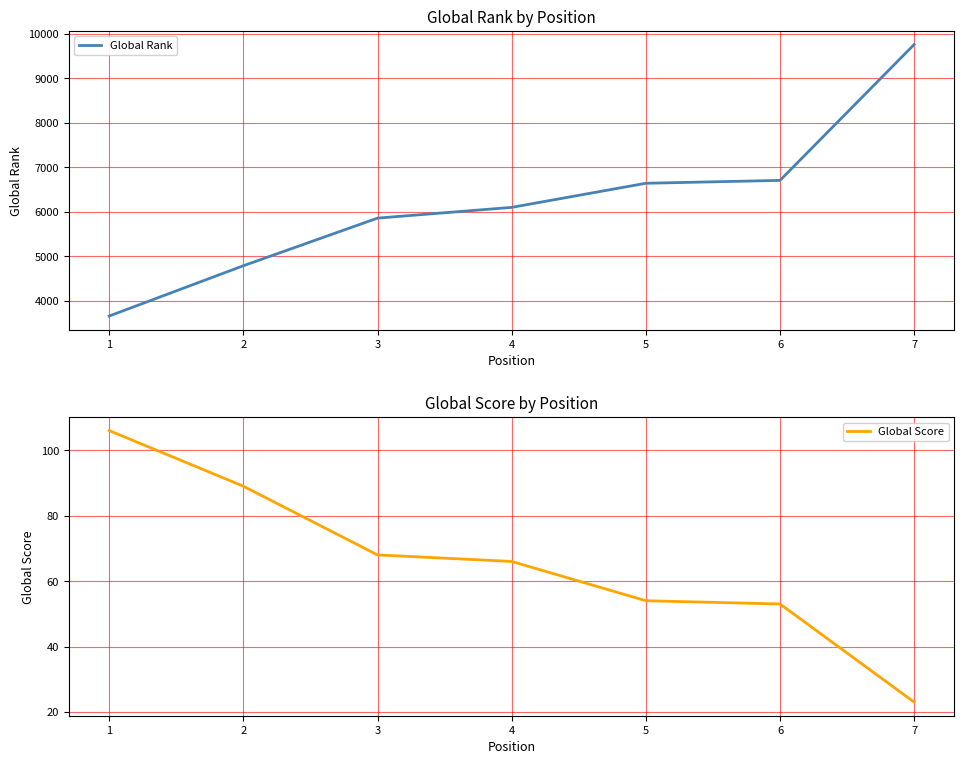

What are all the series names shown in the legend?

Global Rank, Global Score